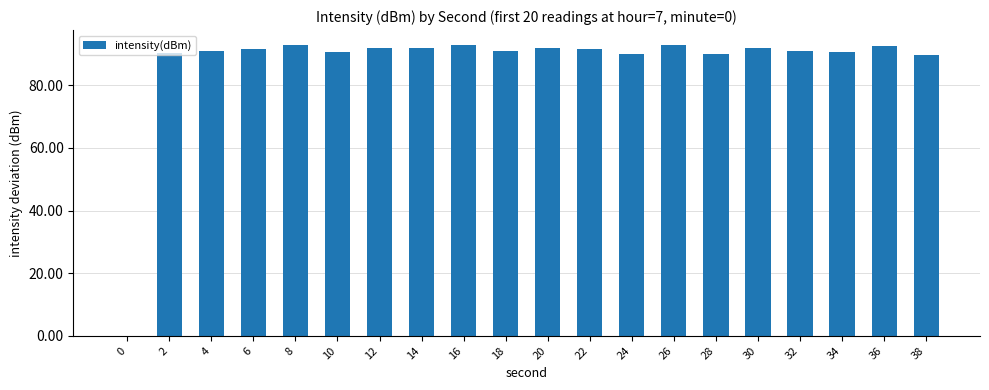

What is the greatest value displayed?

93.0